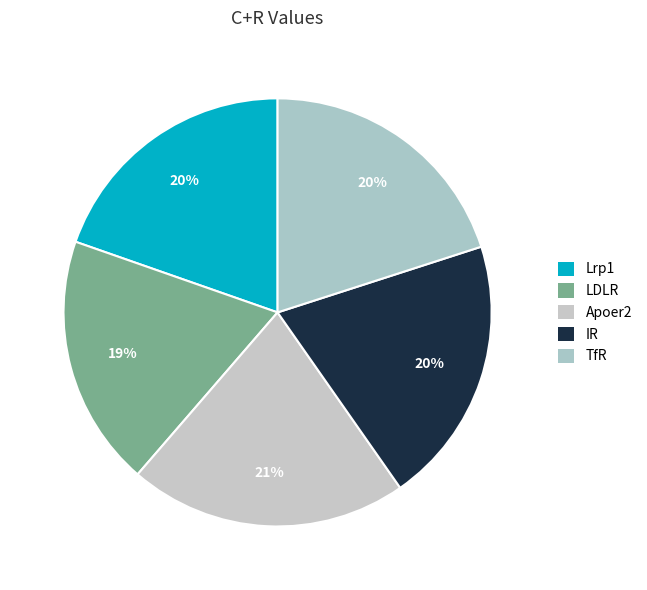

What is the total percentage of Lrp1 and TfR?

39.7%